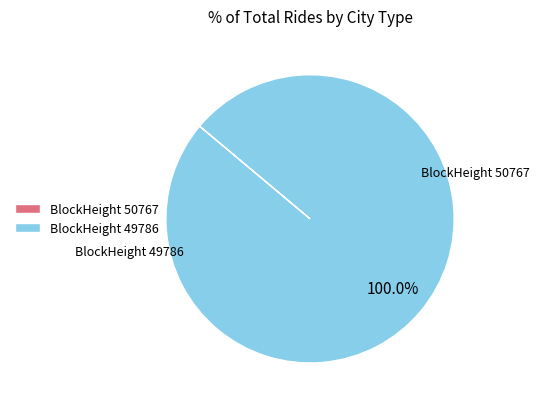

What is the largest slice in the pie chart?

49786